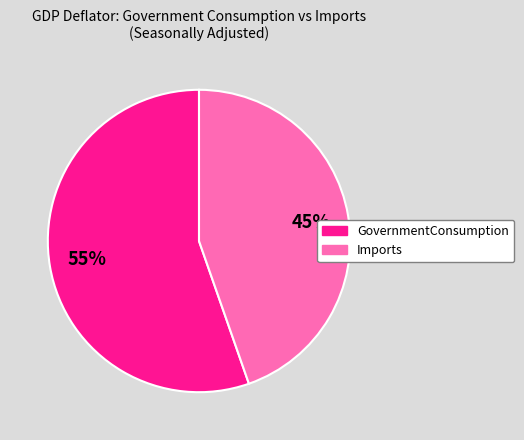

To the nearest percent, what is the average slice percentage?

50%